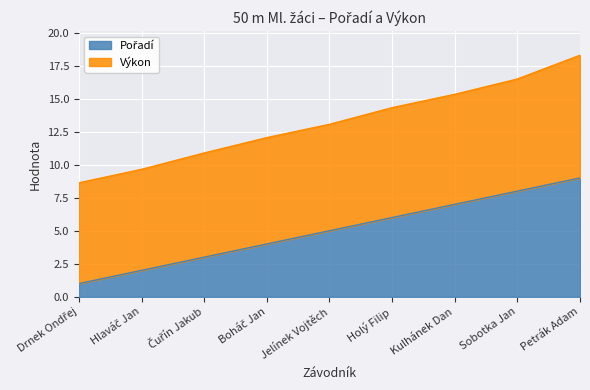

What is the difference between the values at Hlaváč Jan and Kulhánek Dan?

5